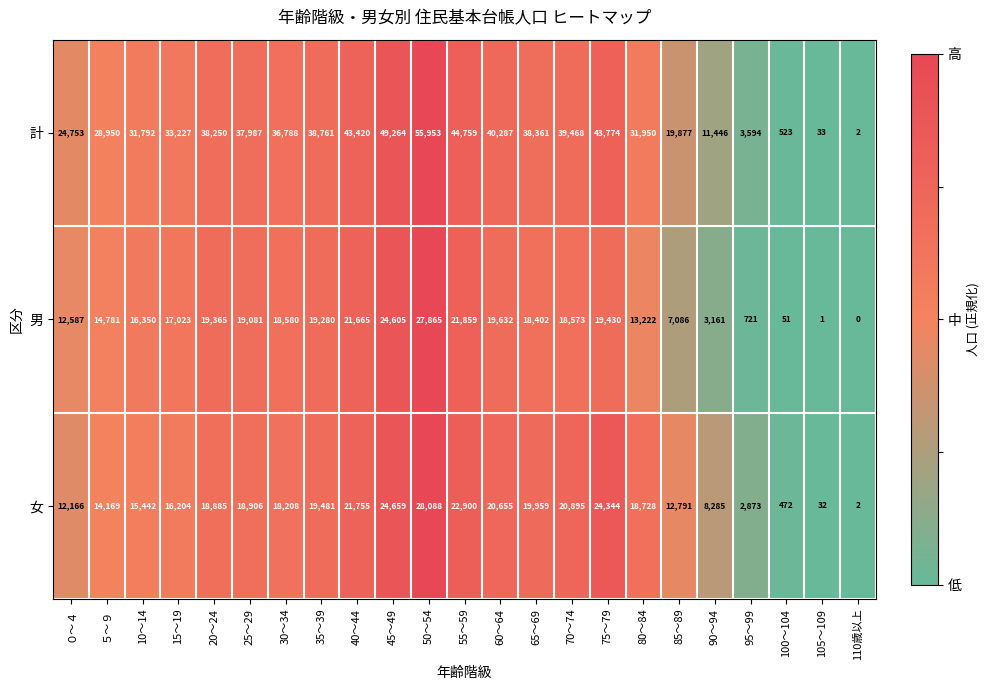

True or false: 男 has a value of 18573 at 70～74.

True